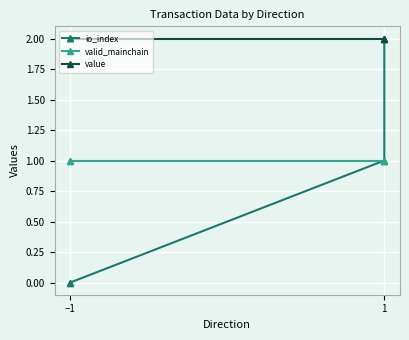

Which category has the highest value across all series?

−1